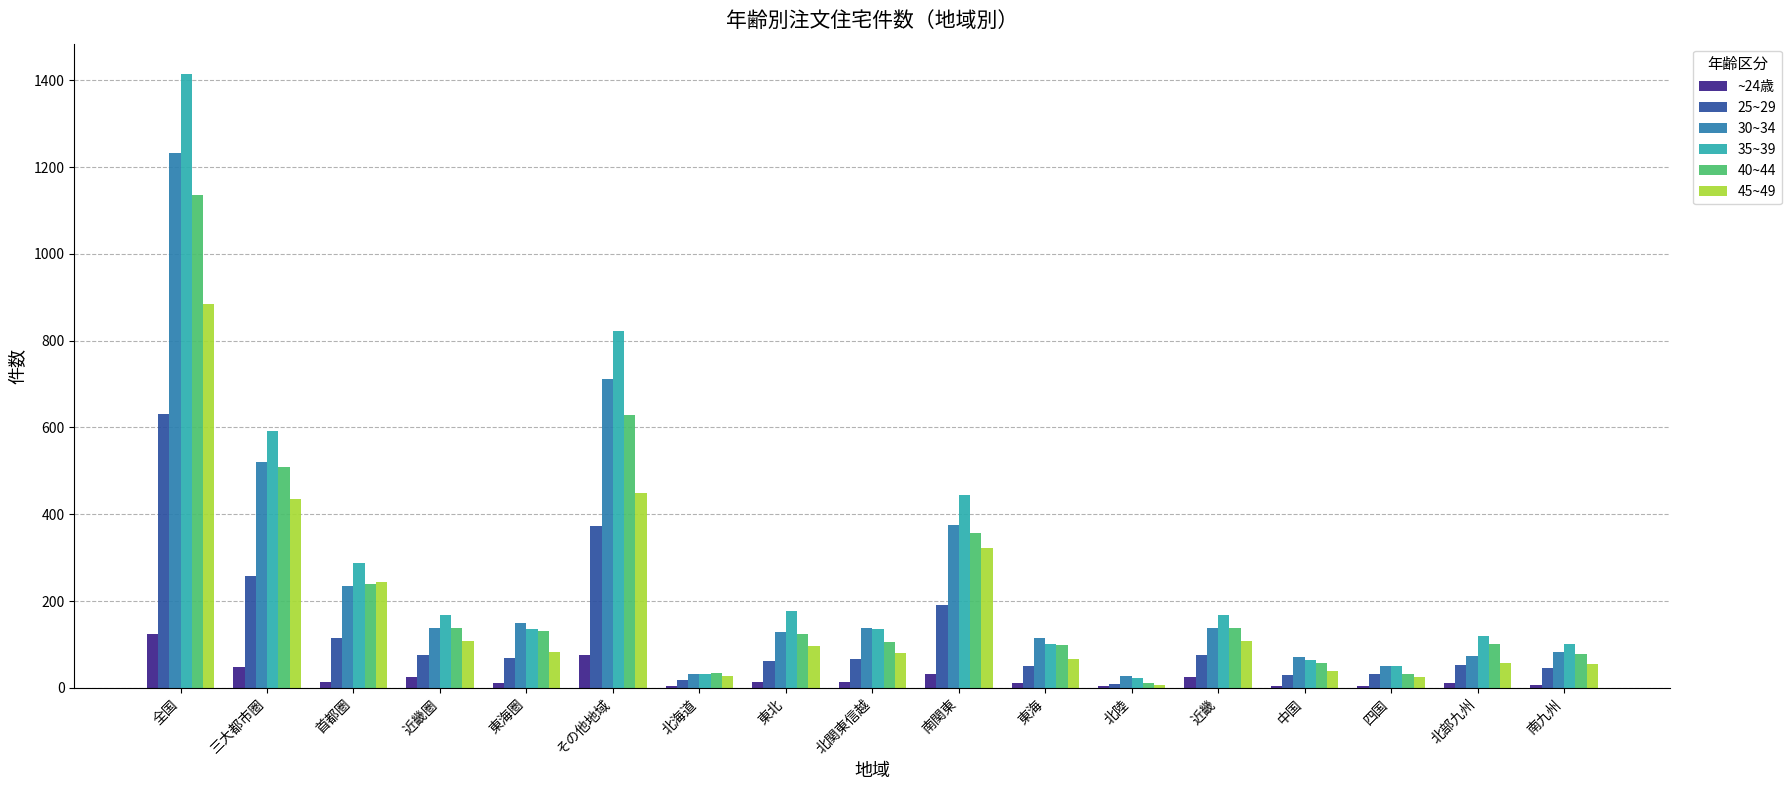

Does the chart contain stacked bars?

No